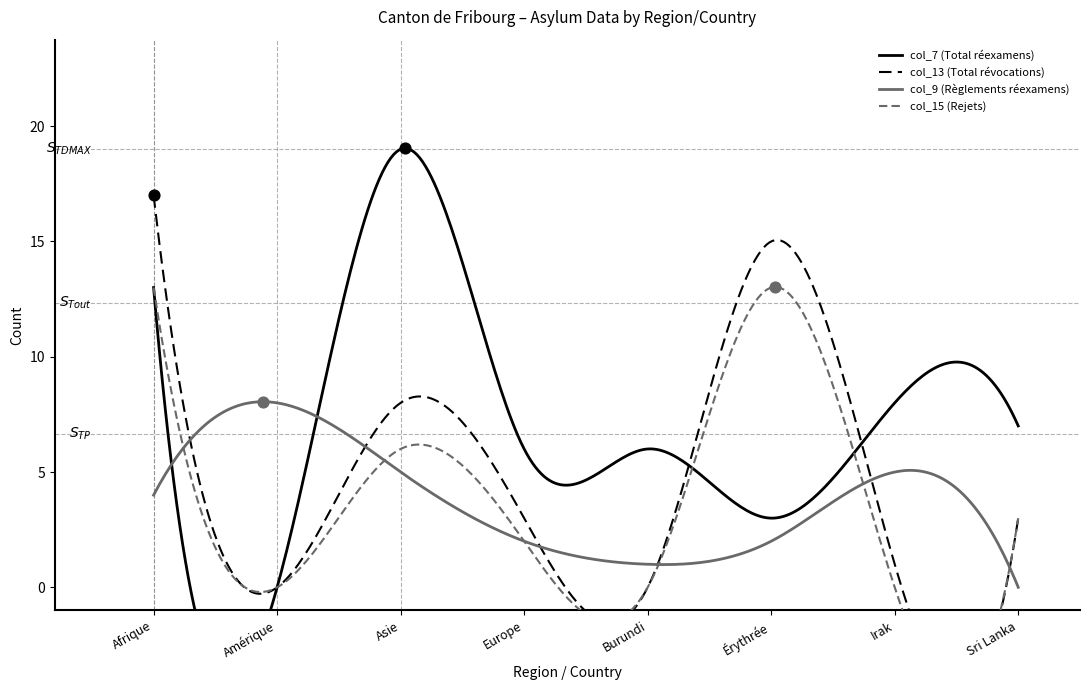

Which series contains the highest Y value?

col_7 (Total réexamens)